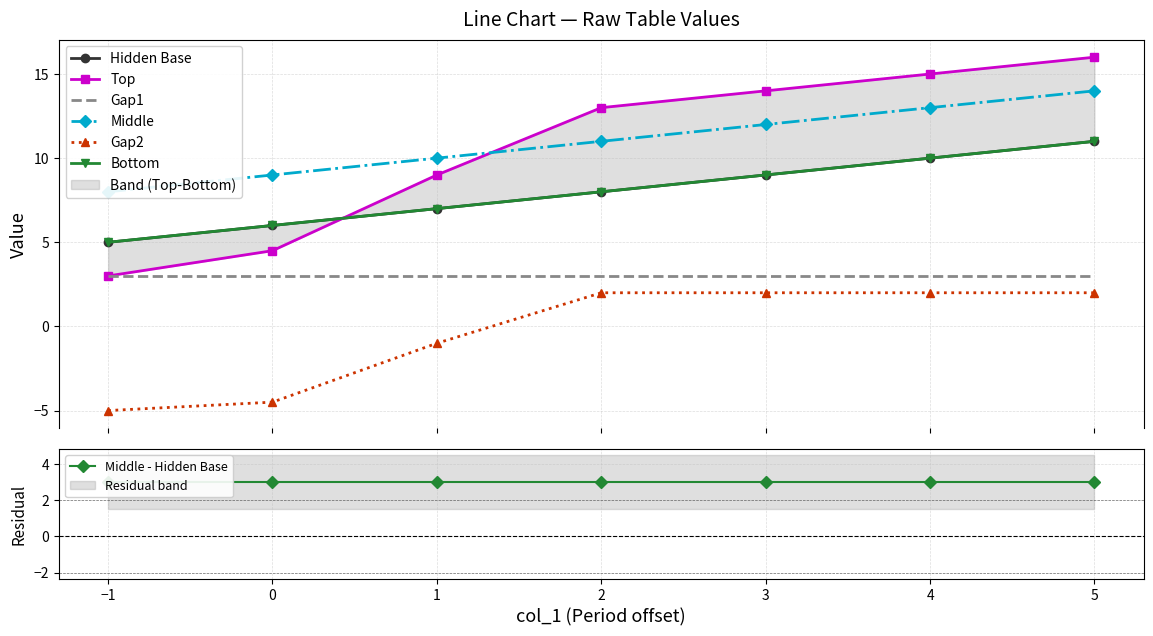

What is the smallest value displayed?

-5.0